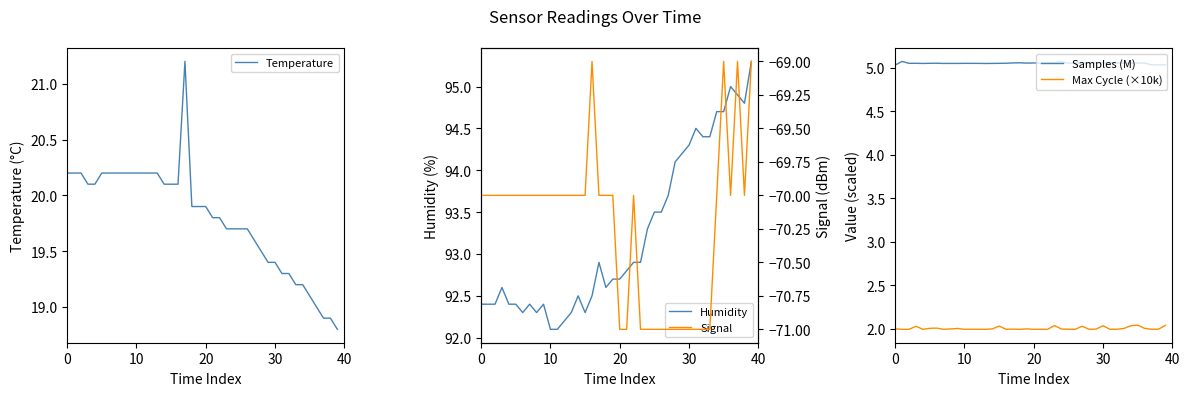

In Max Cycle (×10k), how many points are higher than both neighbors (excluding endpoints)?

12